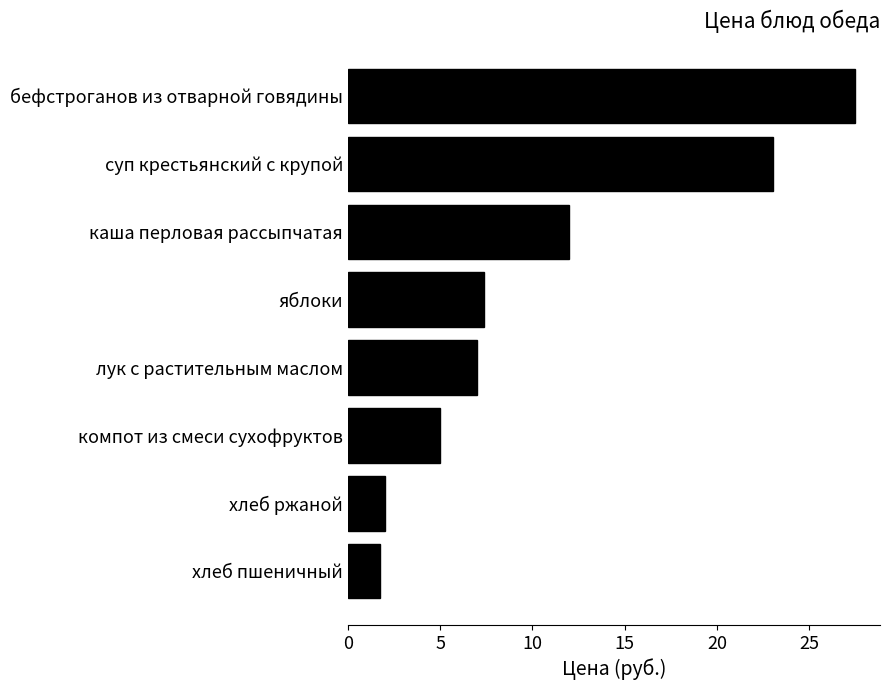

Where is the data nearest to the value 14?

каша перловая рассыпчатая